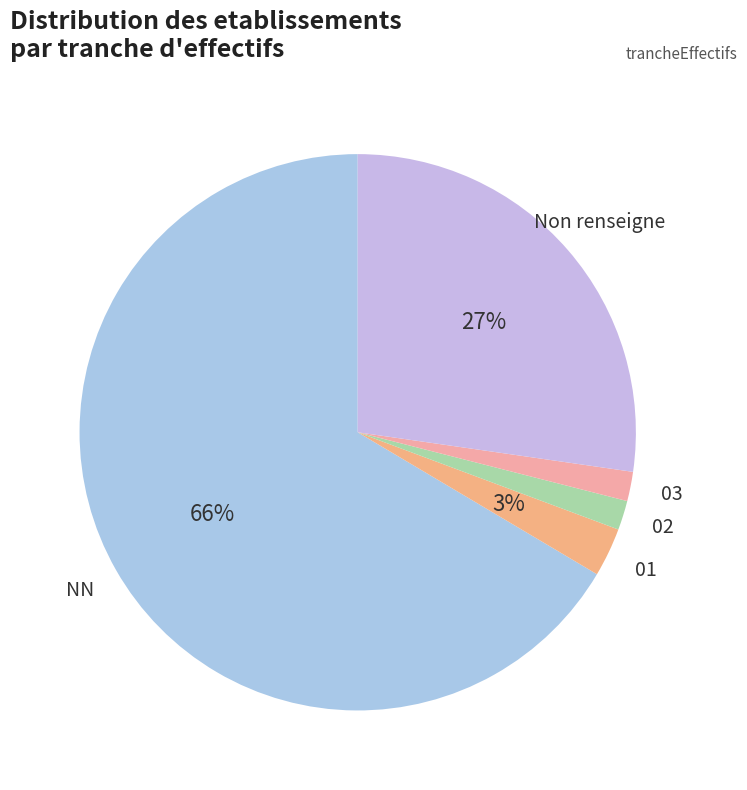

The 03 slice represents 2% of the pie. True or false?

True